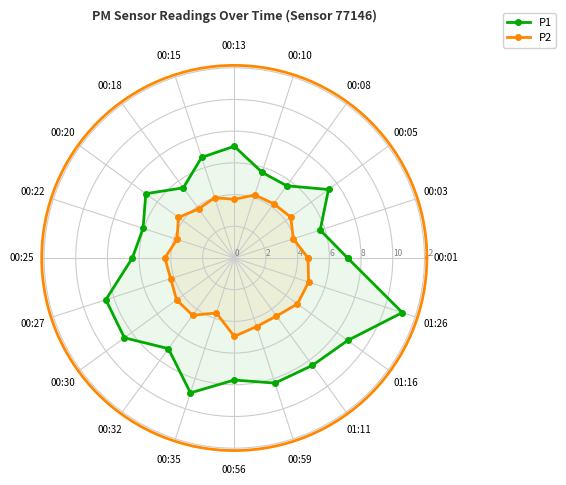

Which series has the largest range (max minus min)?

P1